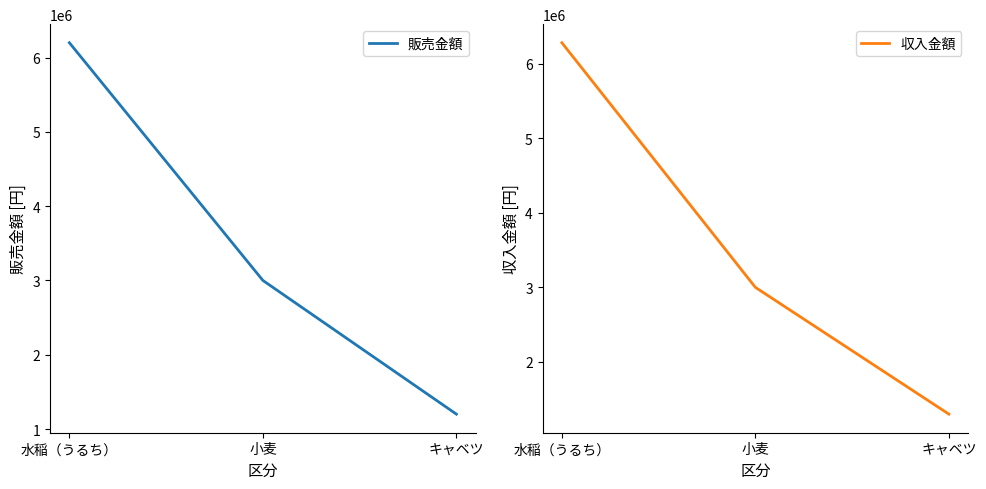

At which category does the chart reach its minimum across all series?

キャベツ